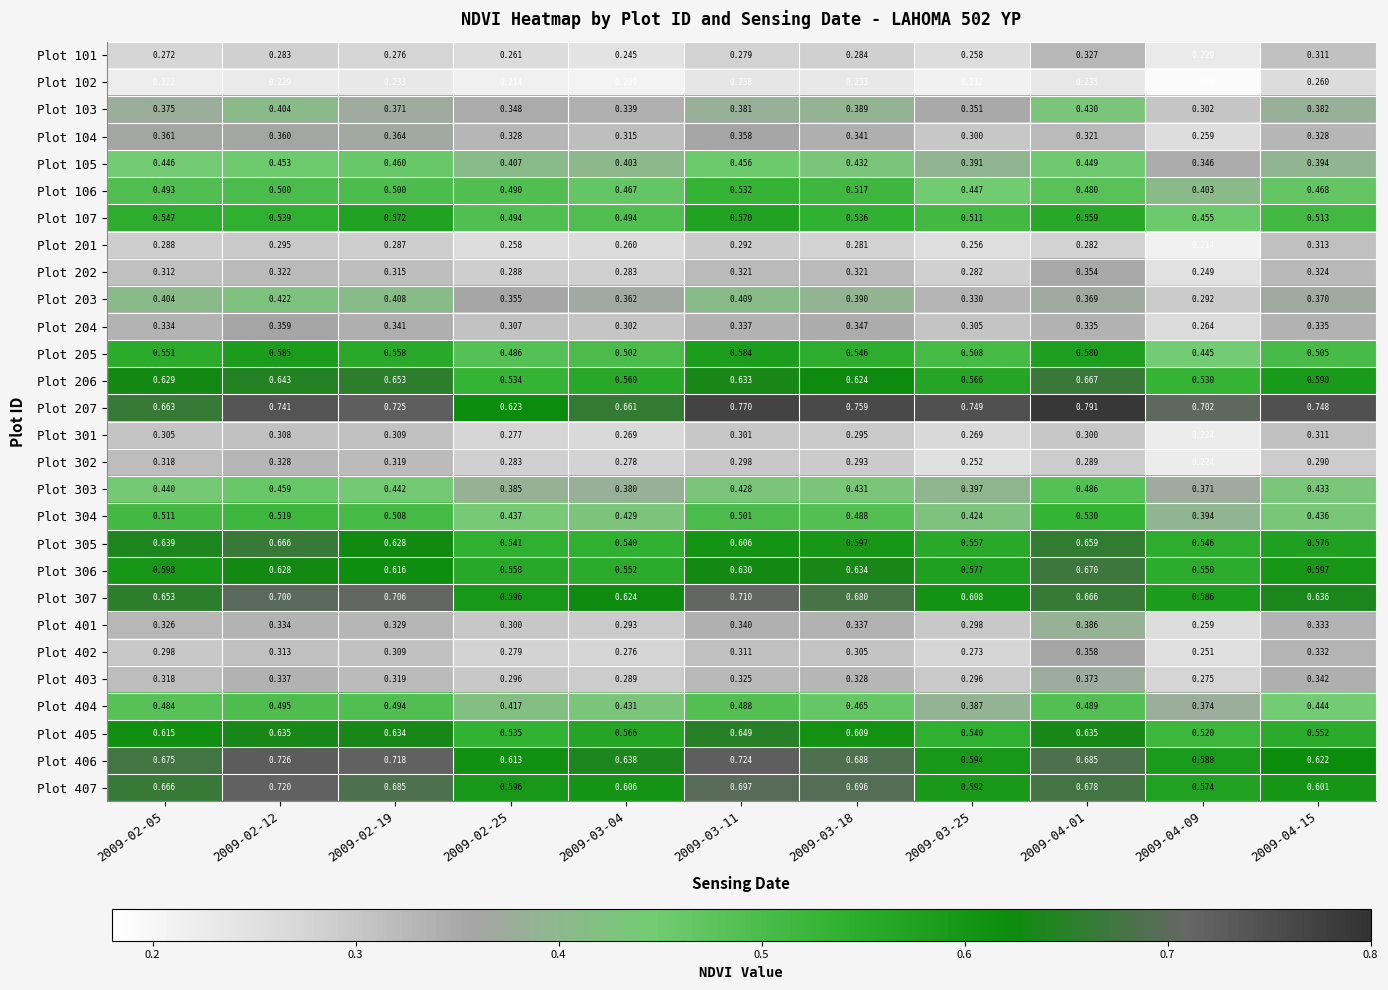

Is the value of Plot 102 at 2009-03-18 greater than the value of Plot 101 at 2009-03-11?

No